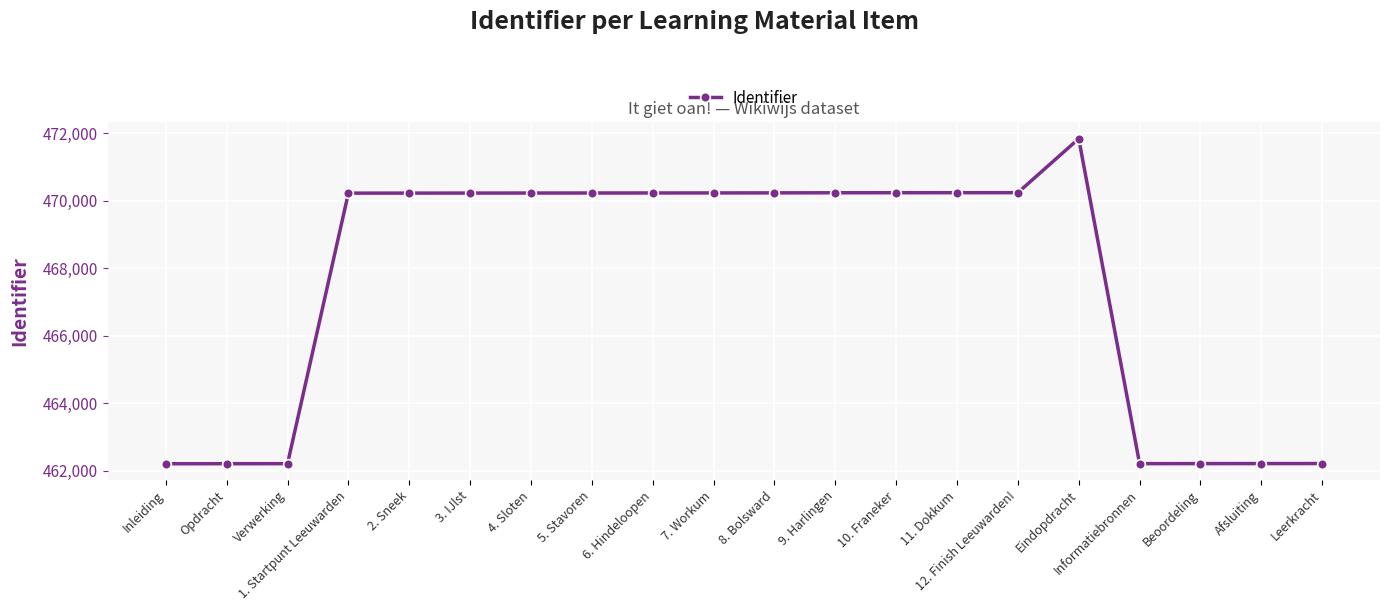

What is the sum of the values at Leerkracht and 4. Sloten?

932441